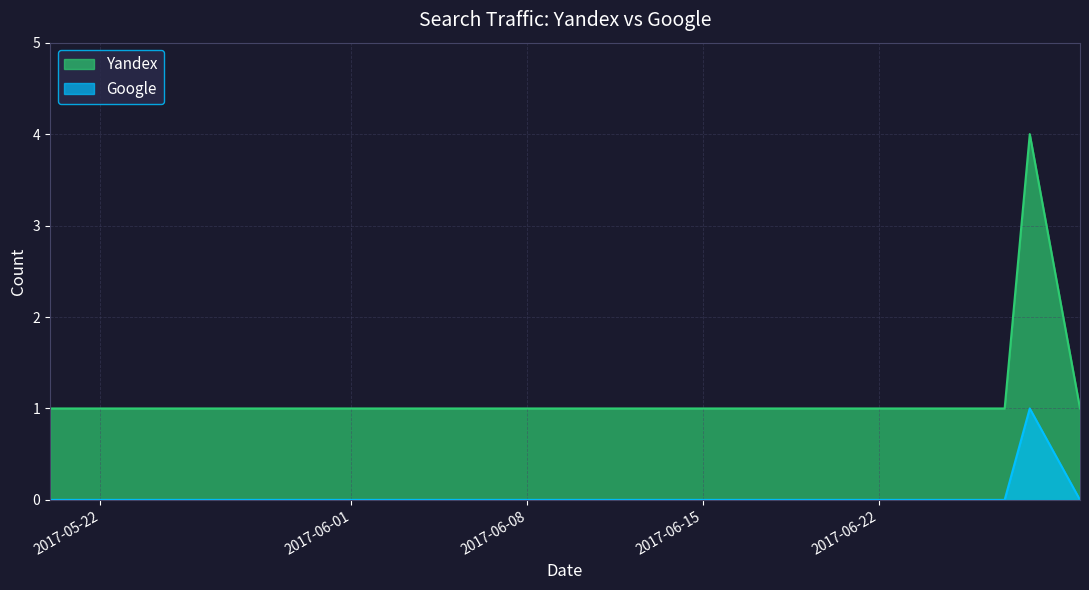

What is the difference between the highest and lowest values at 2017-06-26?

1